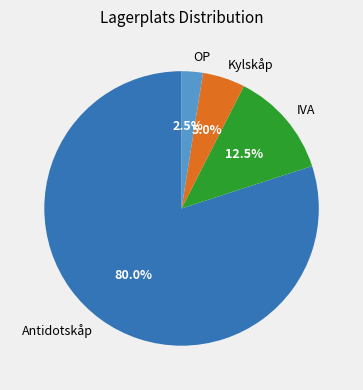

What percentage is NOT represented by IVA?

87.5%